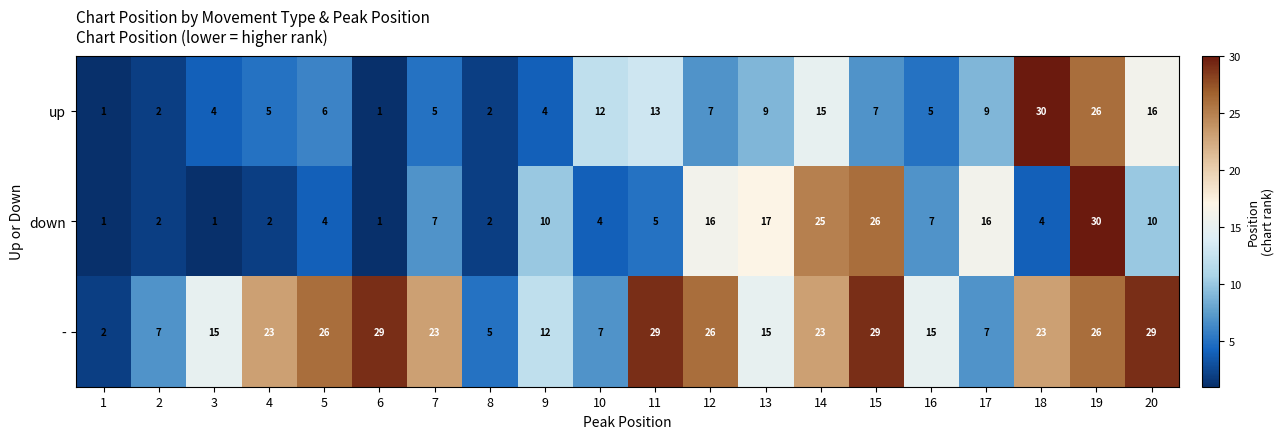

The value of up at 5 is 3. True or false?

False